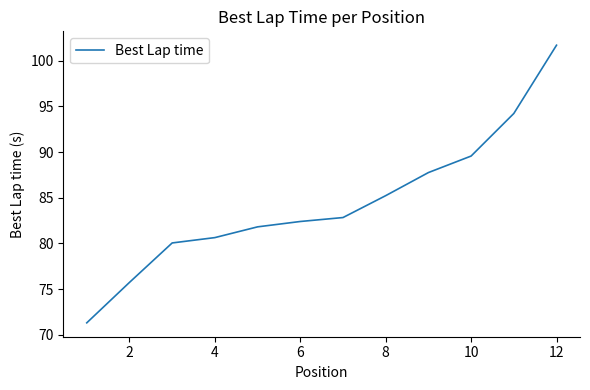

What is the smallest value displayed?

71.3